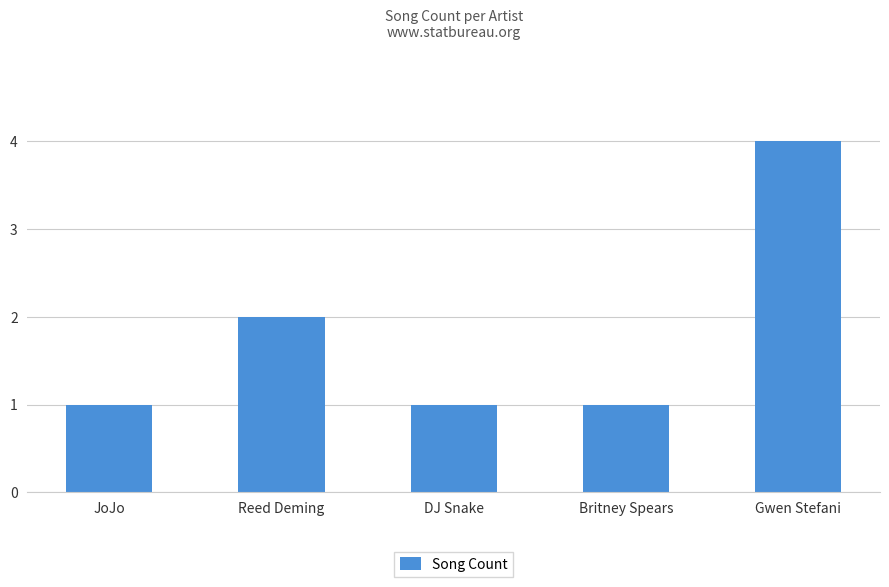

What is the sum of the values at DJ Snake and JoJo?

2